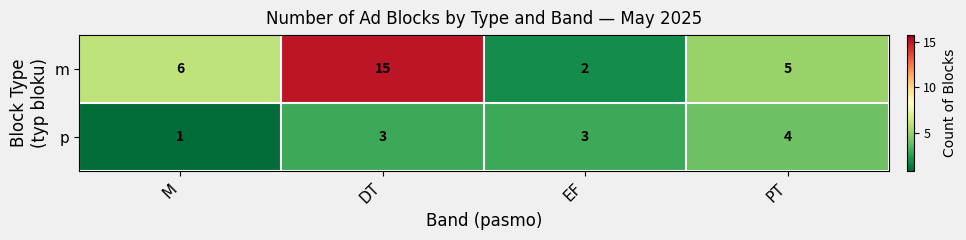

What is the average value of the m series?

7